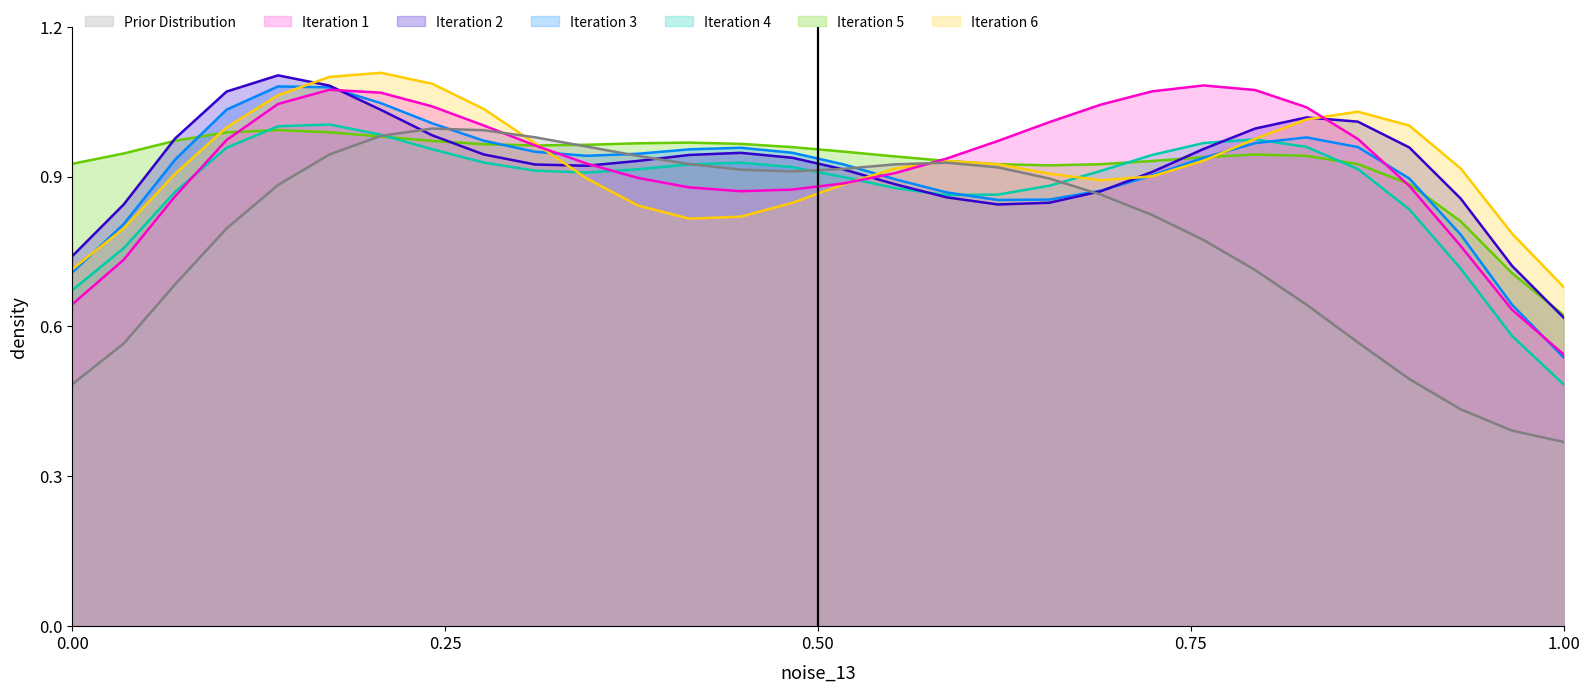

What is the highest value of the Iteration 3 series?

1.1